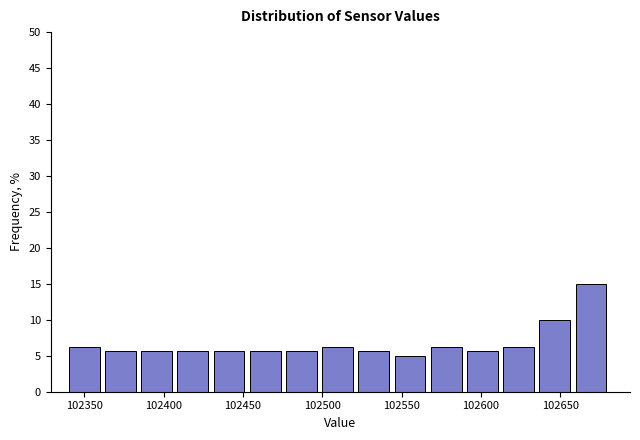

Reading left to right, transcribe this chart: for each bar, give the range it covers on the x-axis and its height. Neither the bar edges nor the heights are printed on the chart, so give them approximately, as read against the axes.

102340 to 102365: 6.5
102365 to 102385: 5.5
102385 to 102410: 5.5
102410 to 102430: 5.5
102430 to 102455: 5.5
102455 to 102475: 5.5
102475 to 102500: 5.5
102500 to 102525: 6.5
102525 to 102545: 5.5
102545 to 102570: 5.0
102570 to 102590: 6.5
102590 to 102615: 5.5
102615 to 102635: 6.5
102635 to 102660: 10.0
102660 to 102685: 15.0